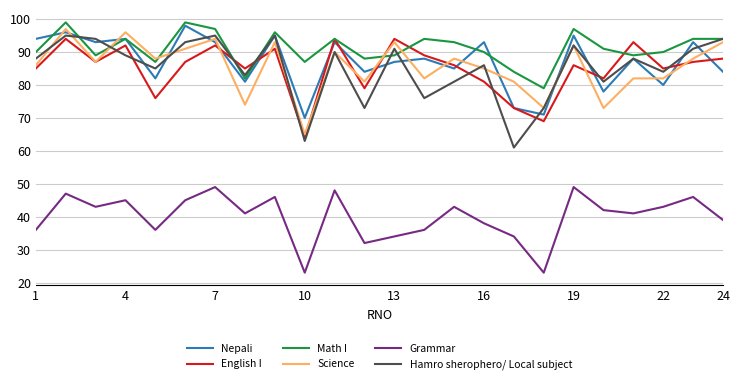

Which series has the largest total across all categories?

Math I